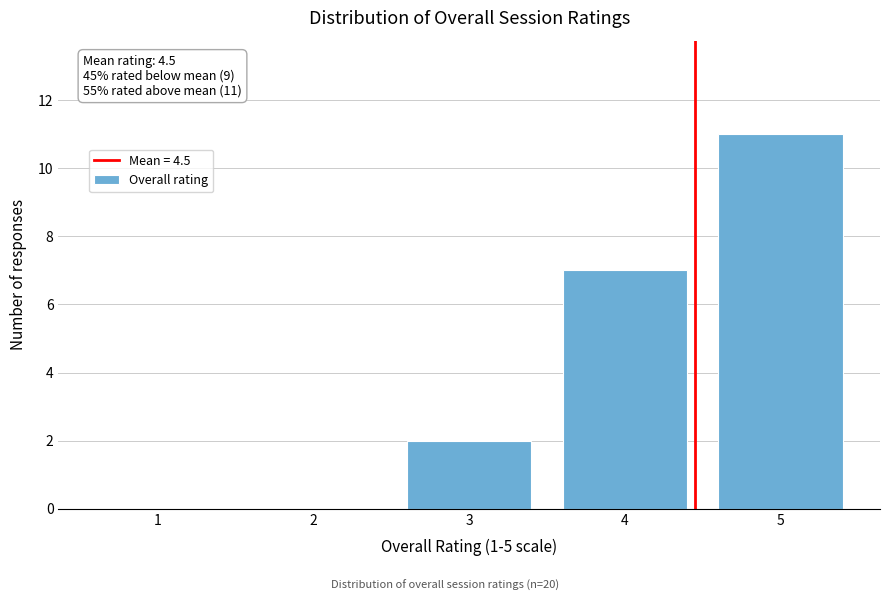

Reading left to right, what are all the values shown in this chart?

1=0	2=0	3=2	4=7	5=11